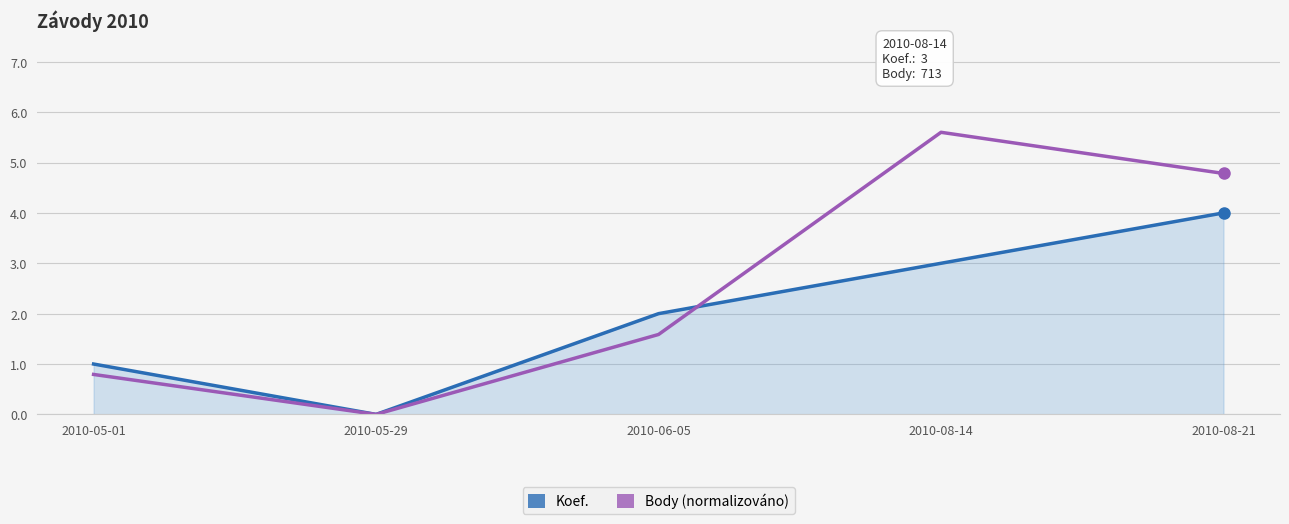

What position from the left is 2010-05-29?

2